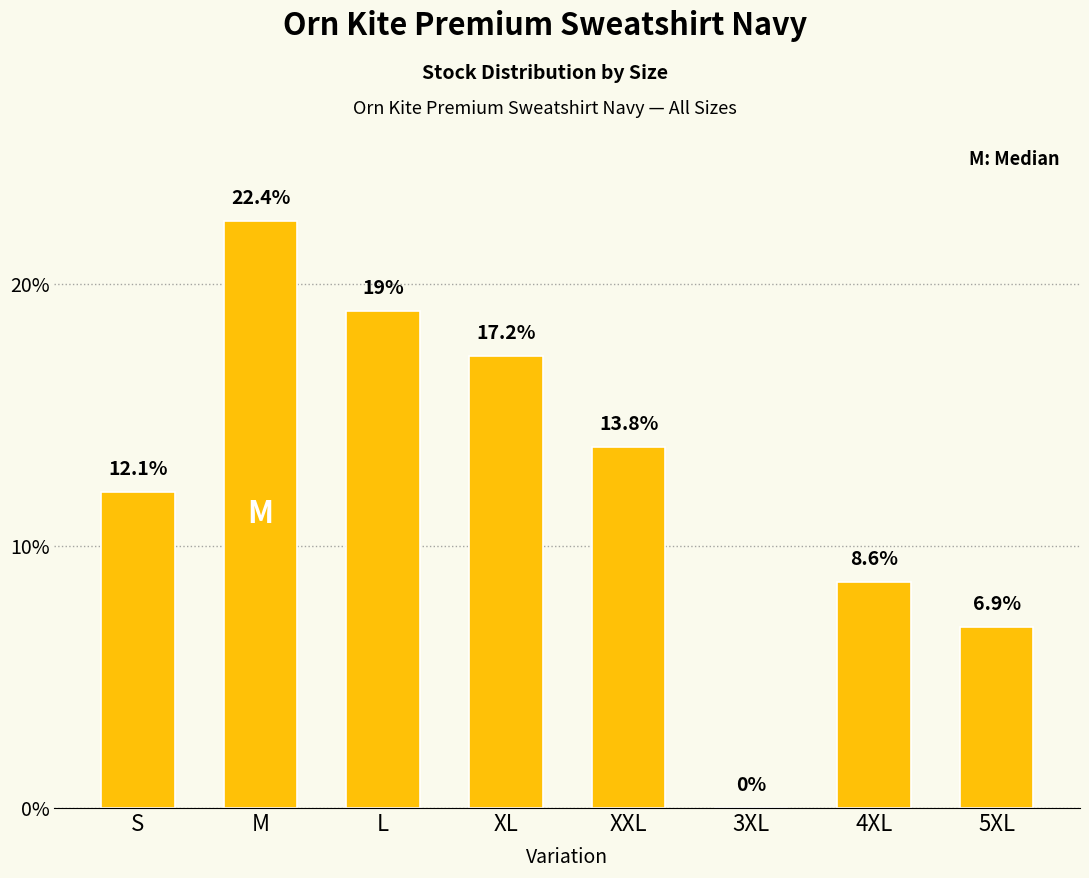

How many data points are above 13?

4